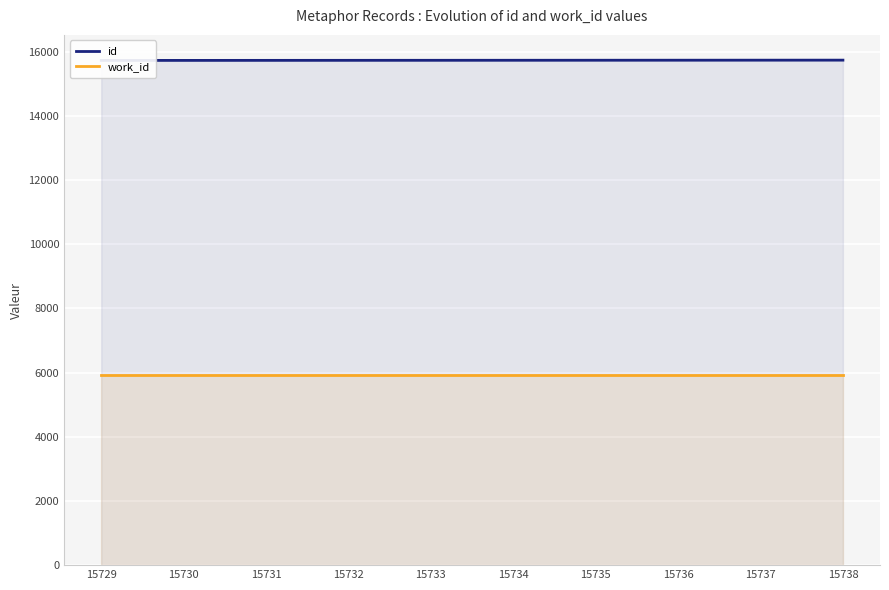

True or false: id and work_id cross at least once.

False